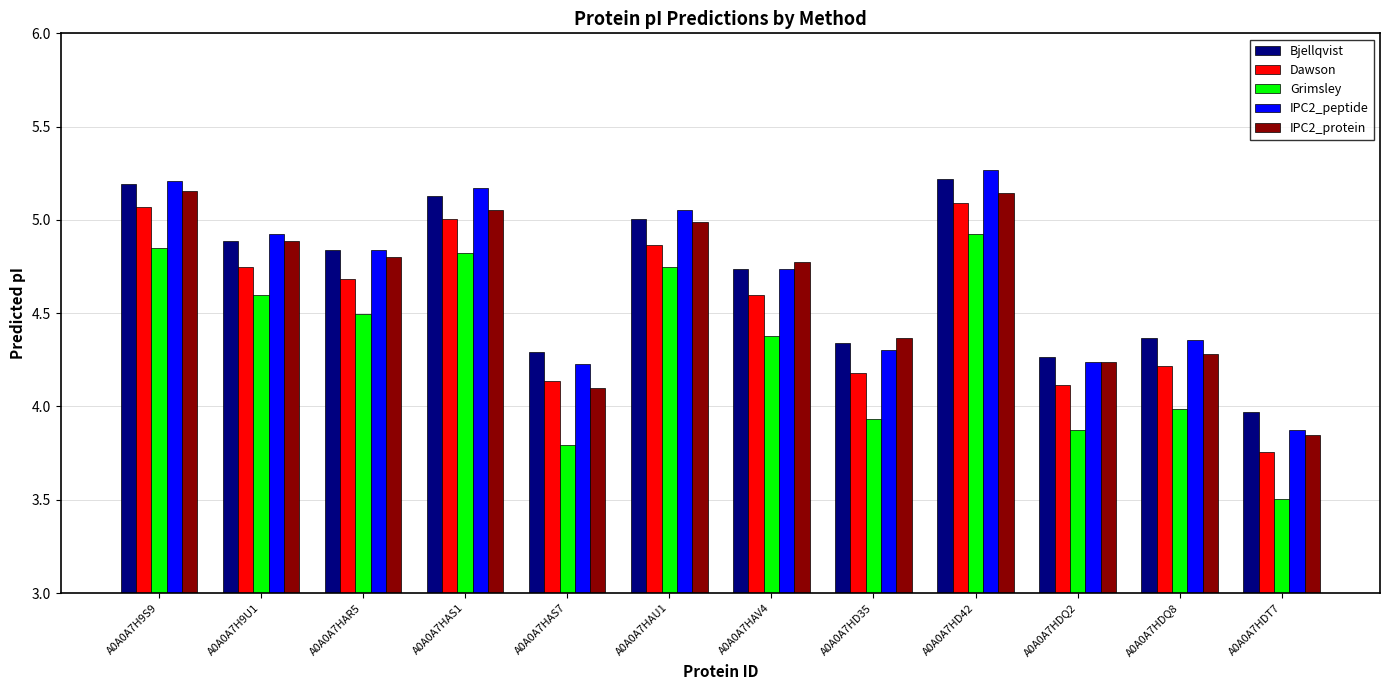

What is the value of the Bjellqvist bar at the 12th from the left?

4.0